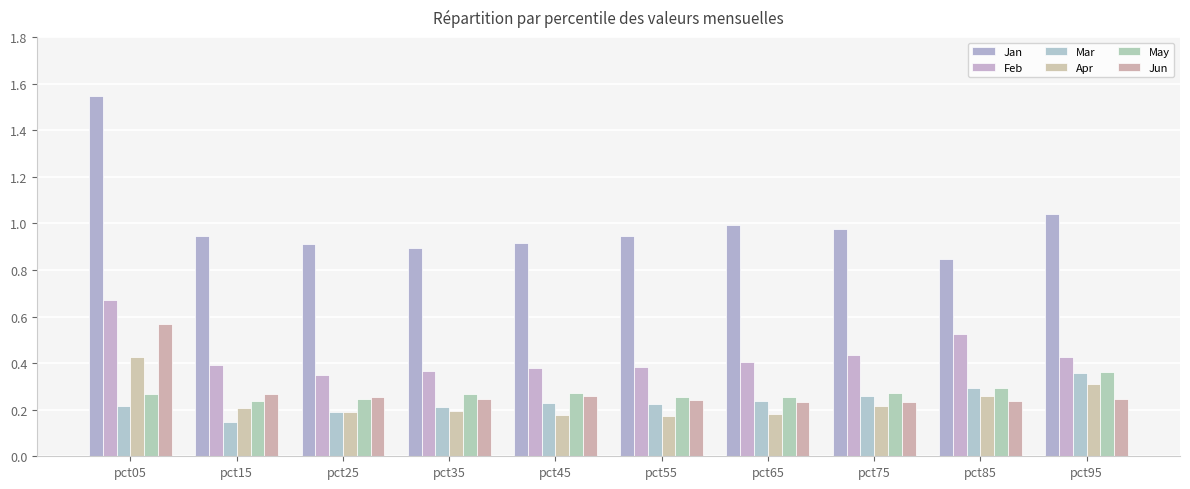

What is the highest value of the Mar series?

0.4